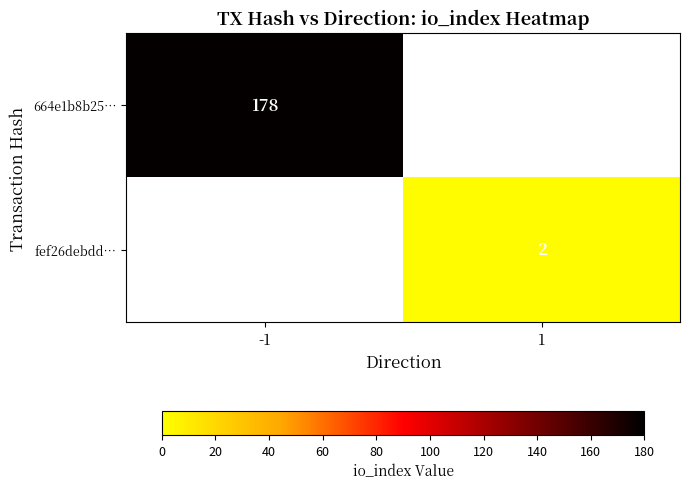

Is it true that fef26debdd… equals 3.3 at 1?

False